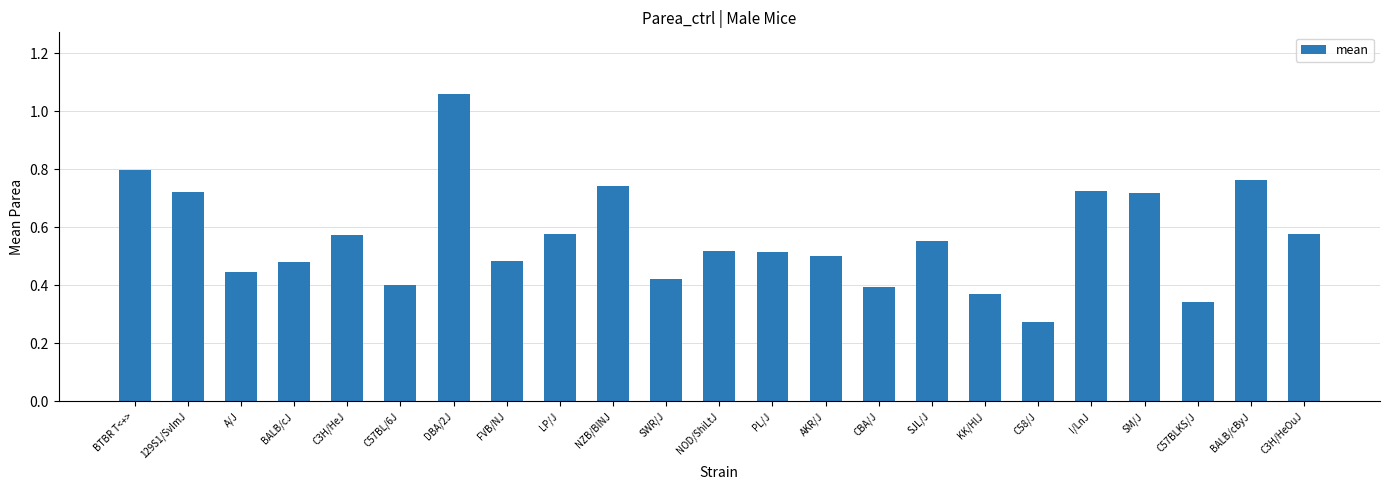

How many categories are shown in the chart?

23